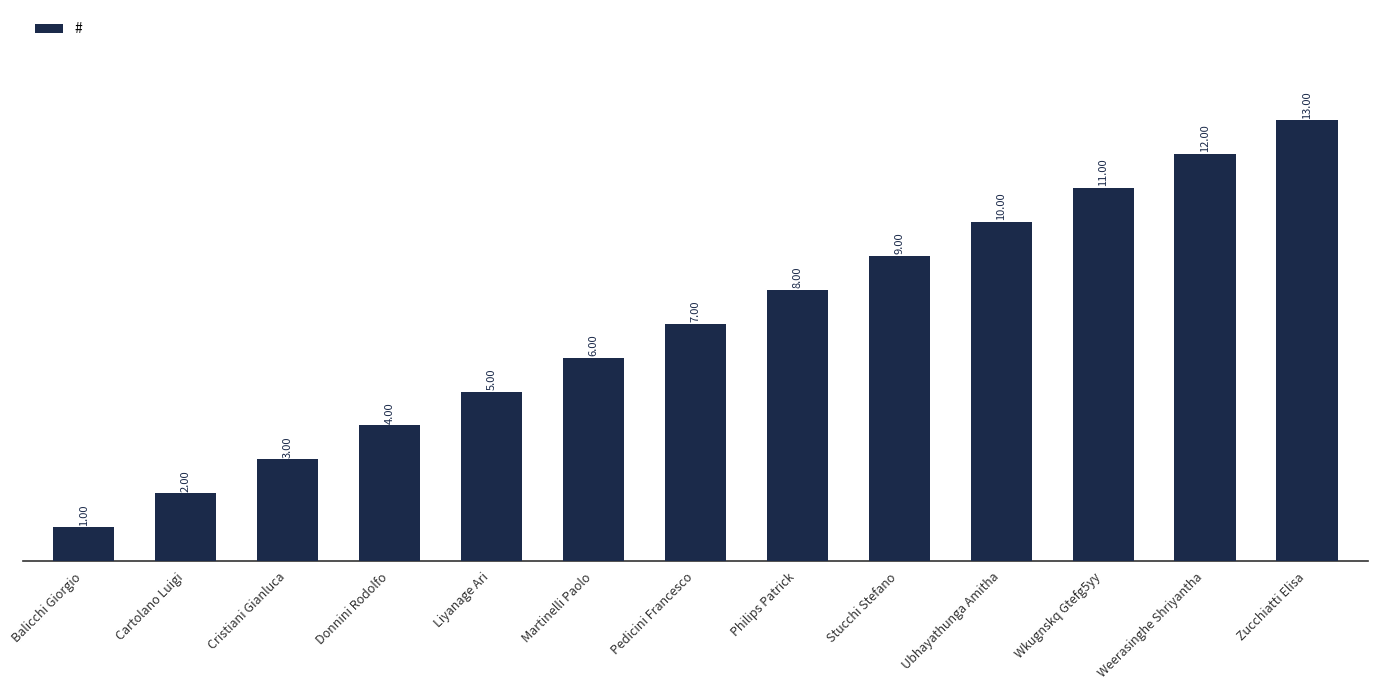

How many categories are shown in the chart?

13